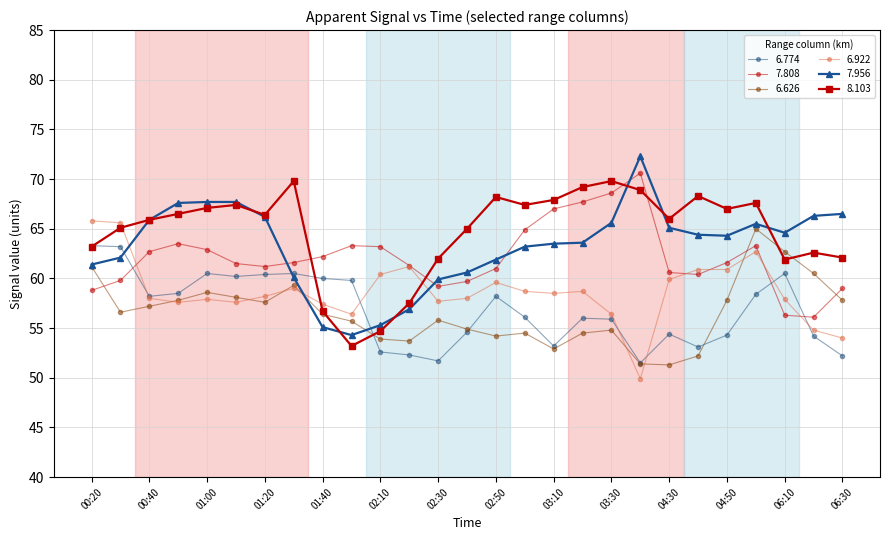

What is the value of the 8.103 point at the 27th from the left?

62.1